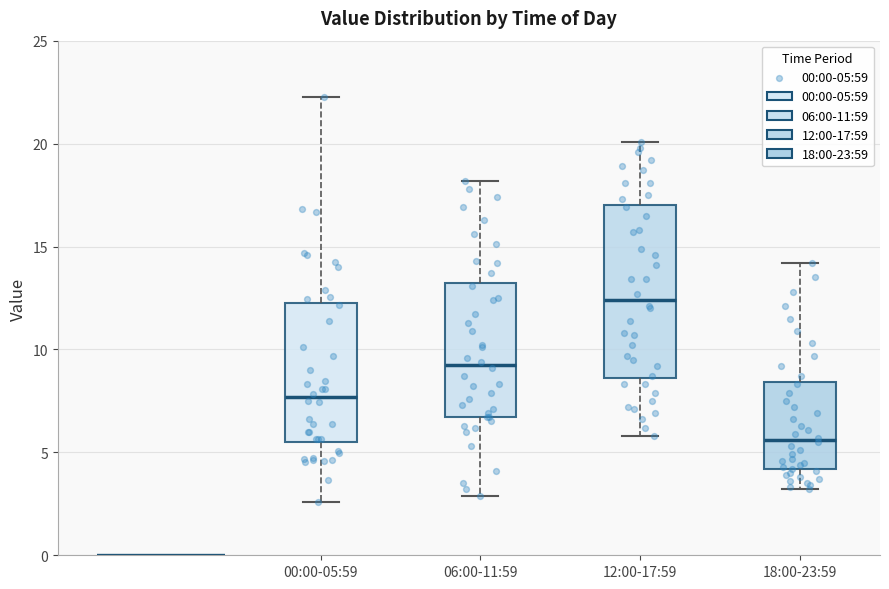

Which box is the tallest, from its lower edge to its upper edge?

12:00-17:59